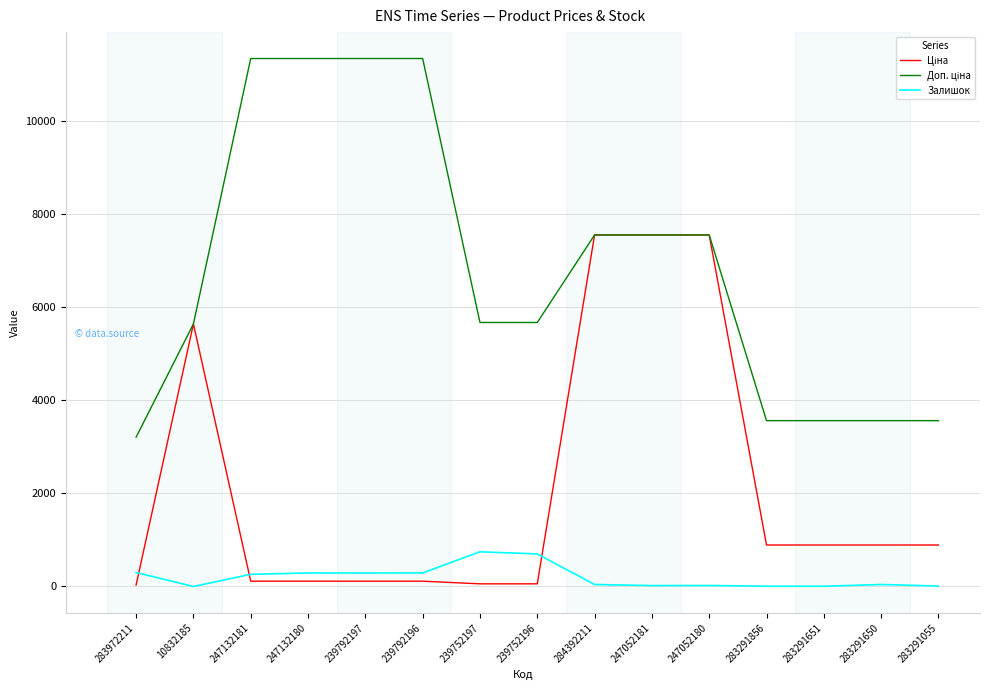

True or false: Залишок and Доп. ціна intersect in this chart.

False